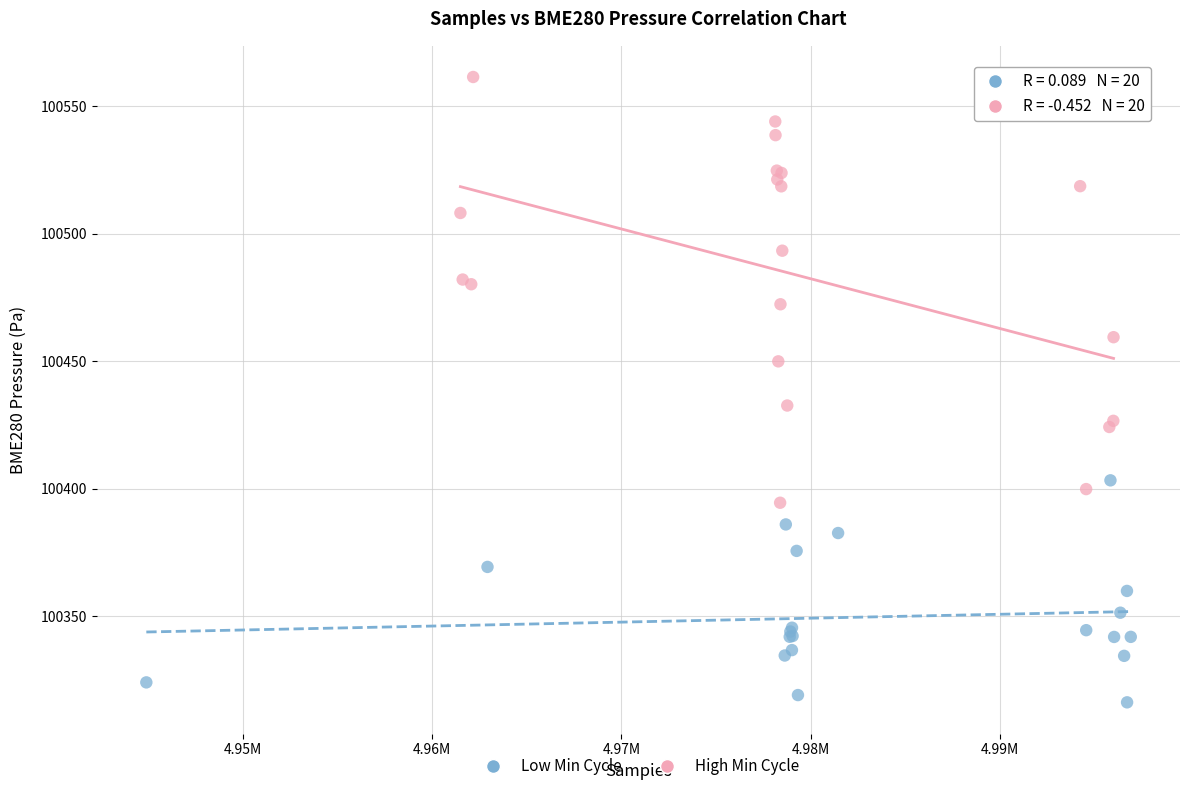

Which series reaches the maximum Y coordinate?

High Min Cycle